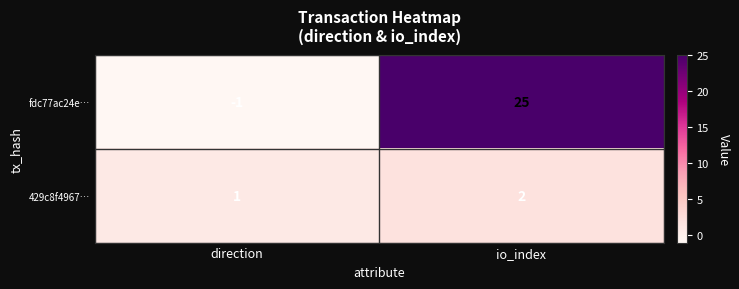

Reading left to right, extract all data points from this chart.

fdc77ac24e…: -1	25
429c8f4967…: 1	2